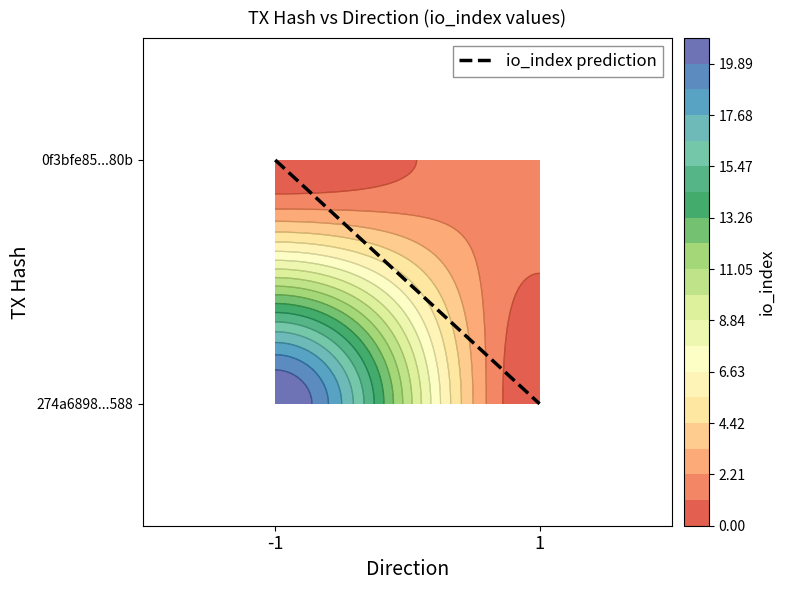

What is the average value of the 274a6898a679efe3d3fd92cacfd2987c9733588 series?

10